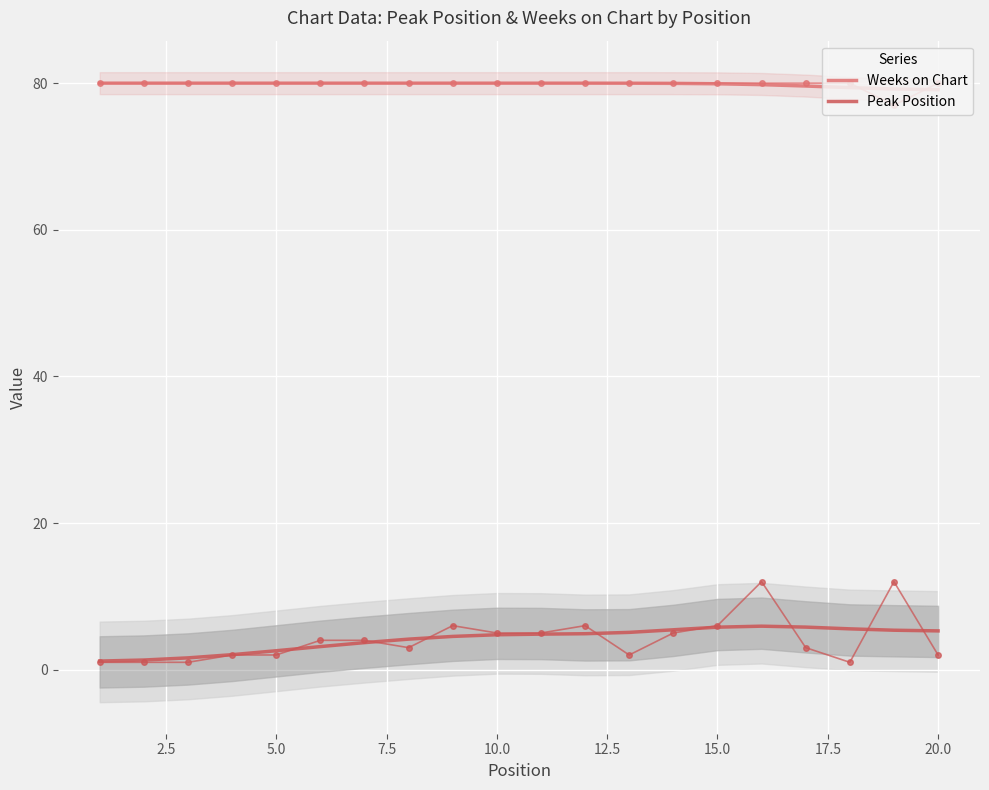

What is the lowest value of the Weeks on Chart series?

79.1